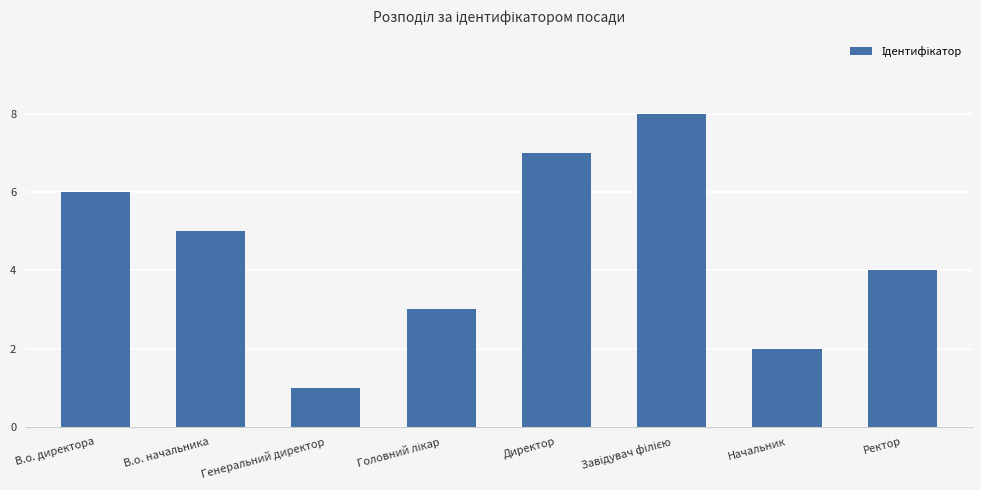

Is it true that the value at Директор is 2?

False